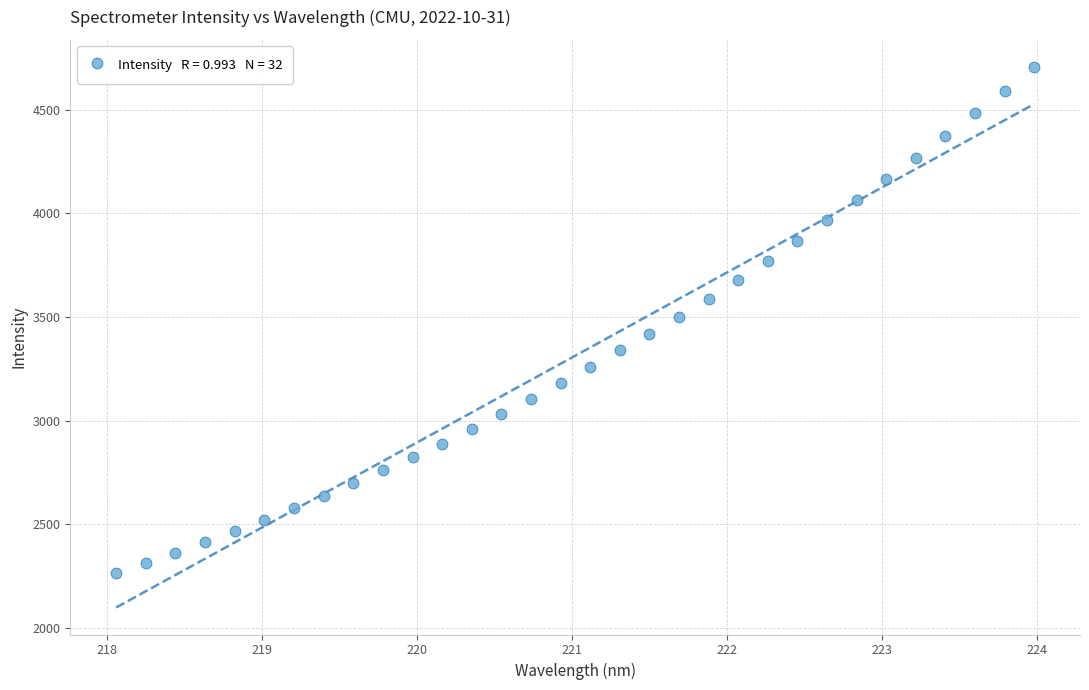

What is the range of X values (max minus min)?

5.9